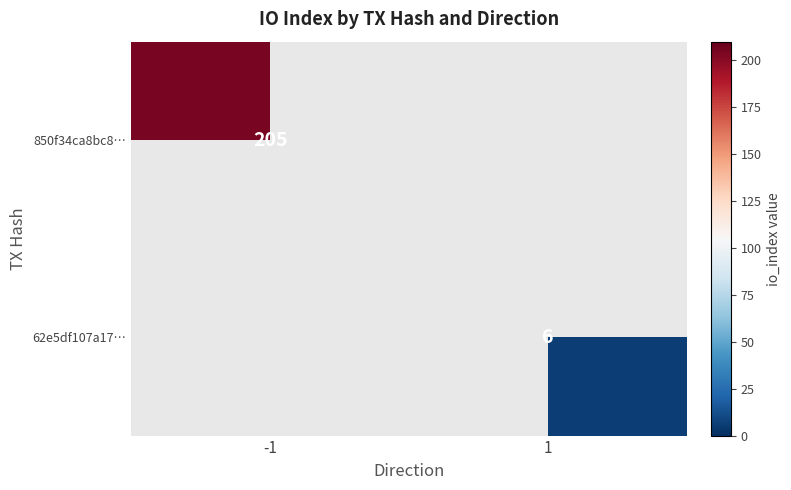

The 850f34ca8bc8… series shows 205 at -1. True or false?

True